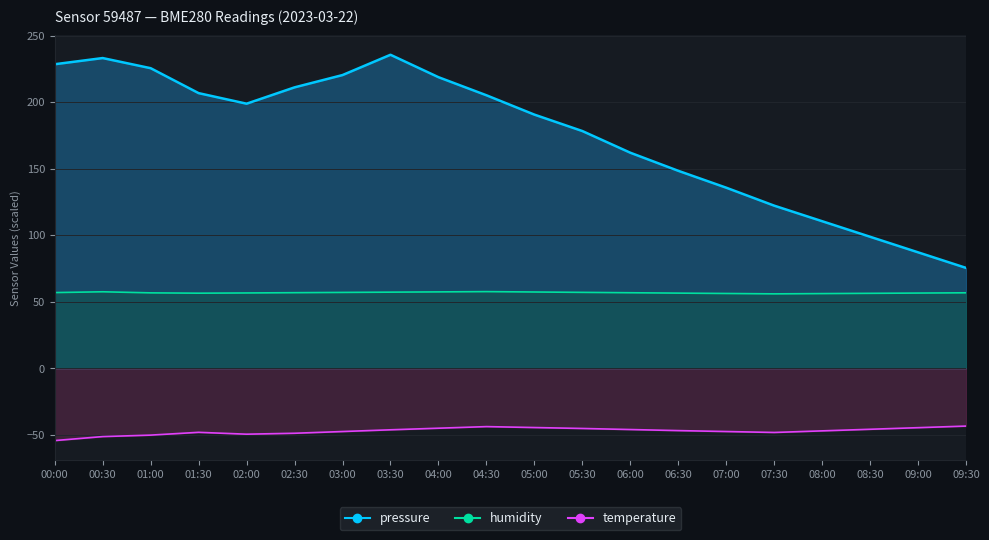

How many interior local valleys does the pressure series have?

1